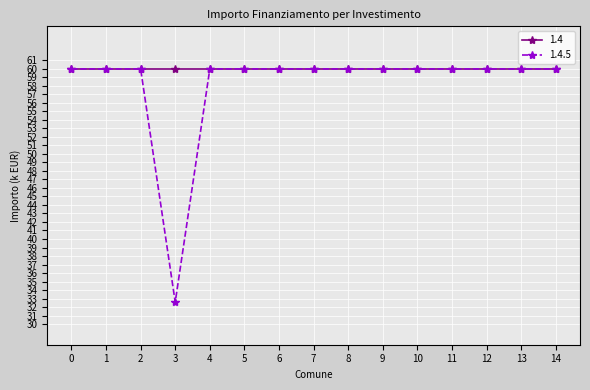

Is this an area chart (filled region under the line)?

No